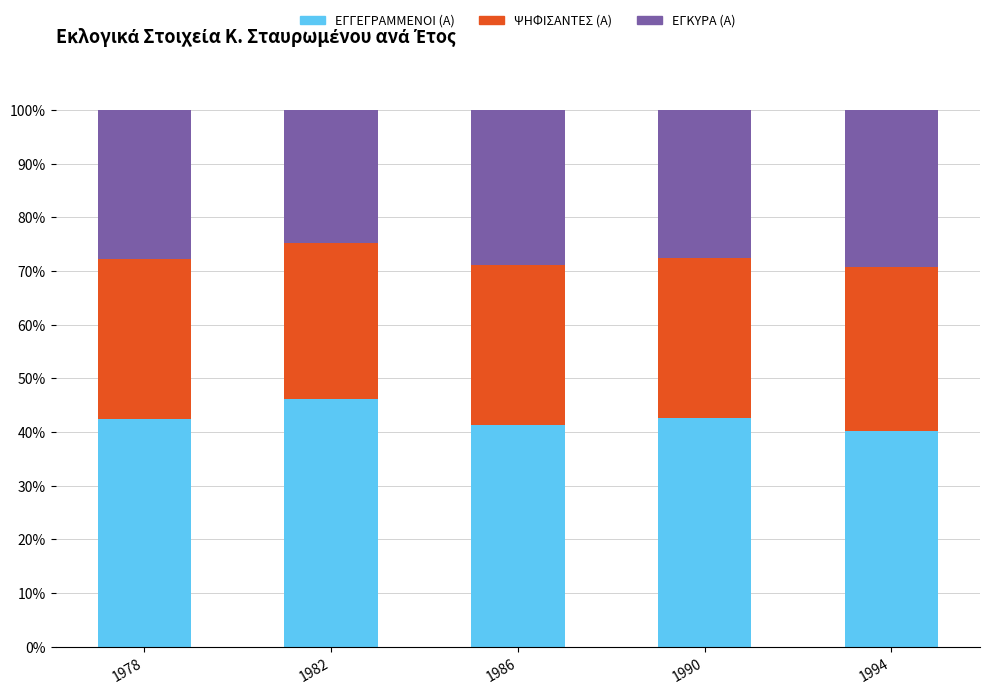

What is the lowest value of the ΕΓΓΕΓΡΑΜΜΕΝΟΙ (Α) series?

40.1